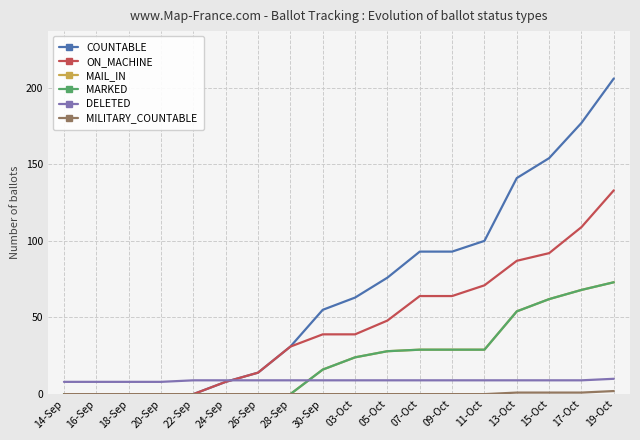

What is the label of the 12th point from the right?

26-Sep